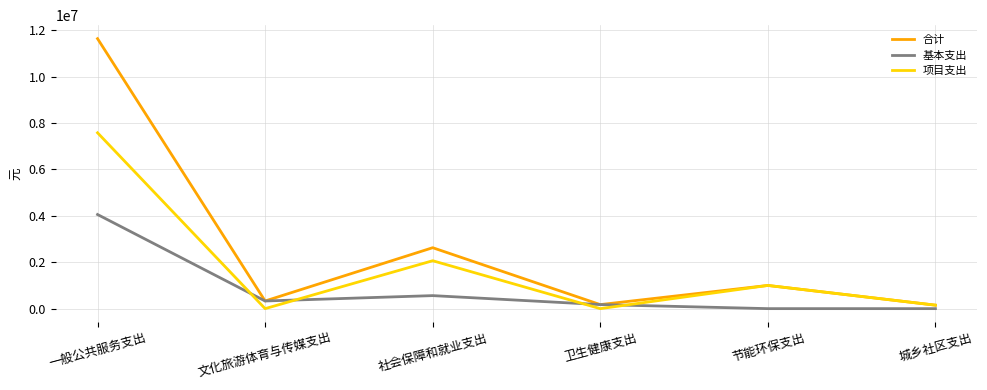

Which category has the highest value in the 合计 series?

一般公共服务支出